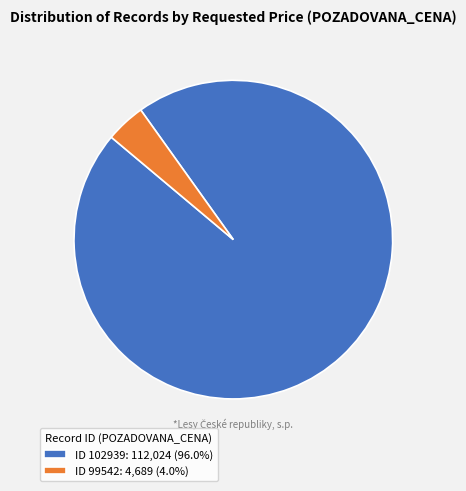

Approximately how many times larger is the value at ID 102939: 112,024 (96.0%) compared to ID 99542: 4,689 (4.0%)?

23.9